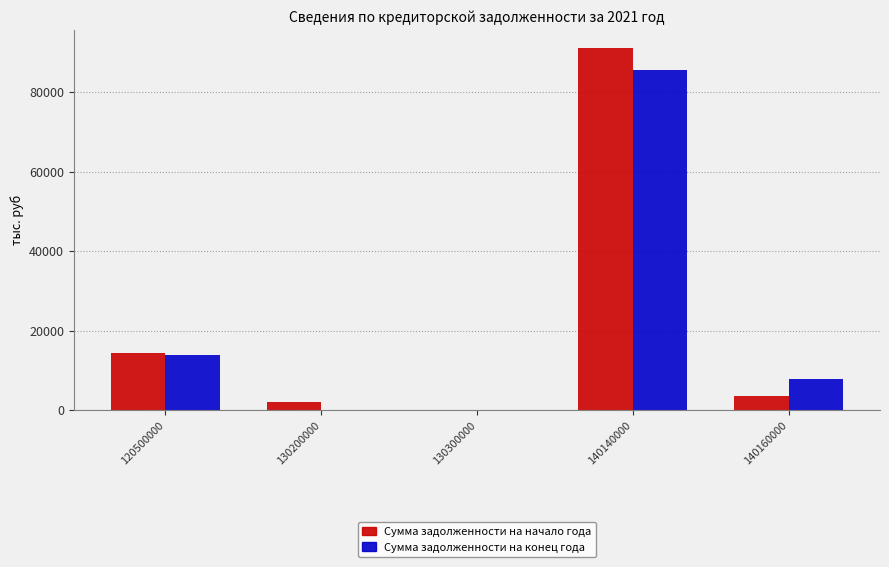

At which category does the chart reach its peak across all series?

140140000